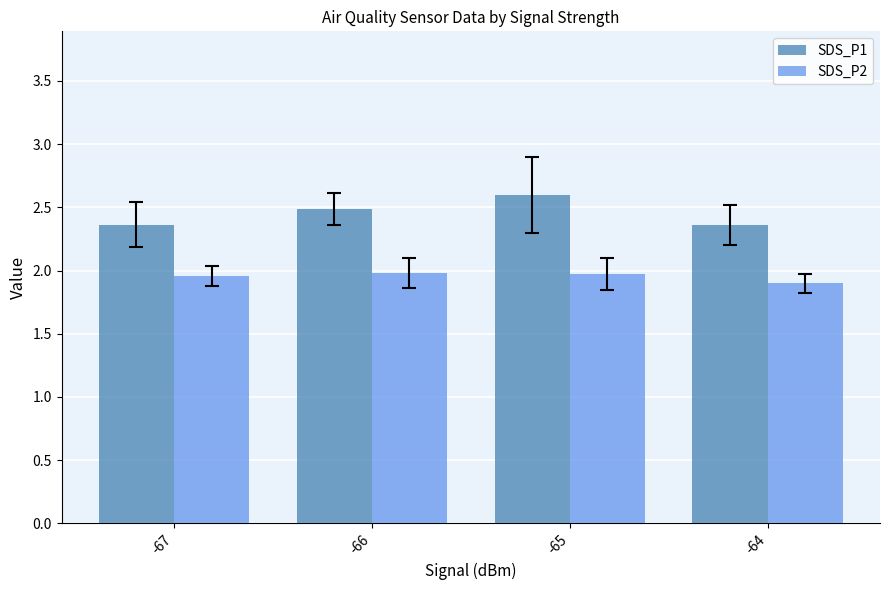

What is the minimum value shown in the chart?

1.9